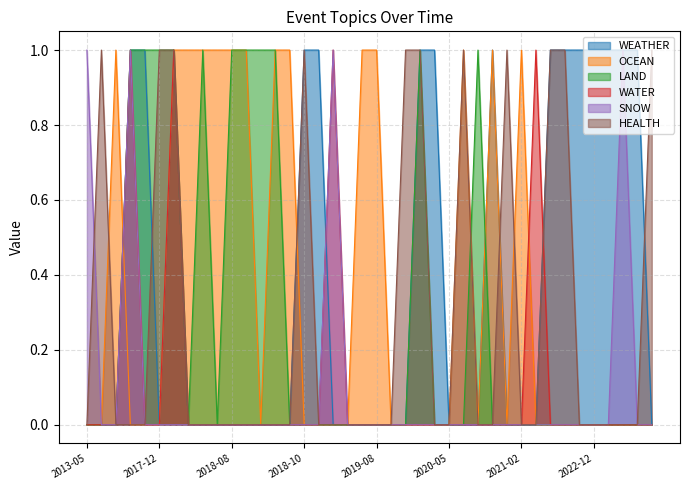

List the labels in order of OCEAN value, largest first.

2015-08-10, 2018-02-24, 2018-04-10, 2018-07-05, 2018-08-22, 2018-08-22, 2018-09-05, 2018-09-13, 2018-09-27, 2019-07-15, 2019-08-17, 2020-07-03, 2020-12-30, 2021-02-23, 2013-05-22, 2015-06-25, 2017-05-11, 2017-08-16, 2017-12-07, 2018-09-09, 2018-10-10, 2019-03-29, 2019-04-15, 2019-05-17, 2019-08-20, 2019-09-24, 2019-12-31, 2020-01-07, 2020-05-27, 2020-12-01, 2021-02-16, 2021-08-24, 2021-08-30, 2021-09-02, 2022-09-24, 2022-12-28, 2023-01-23, 2024-03-02, 2024-06-04, 2024-06-06